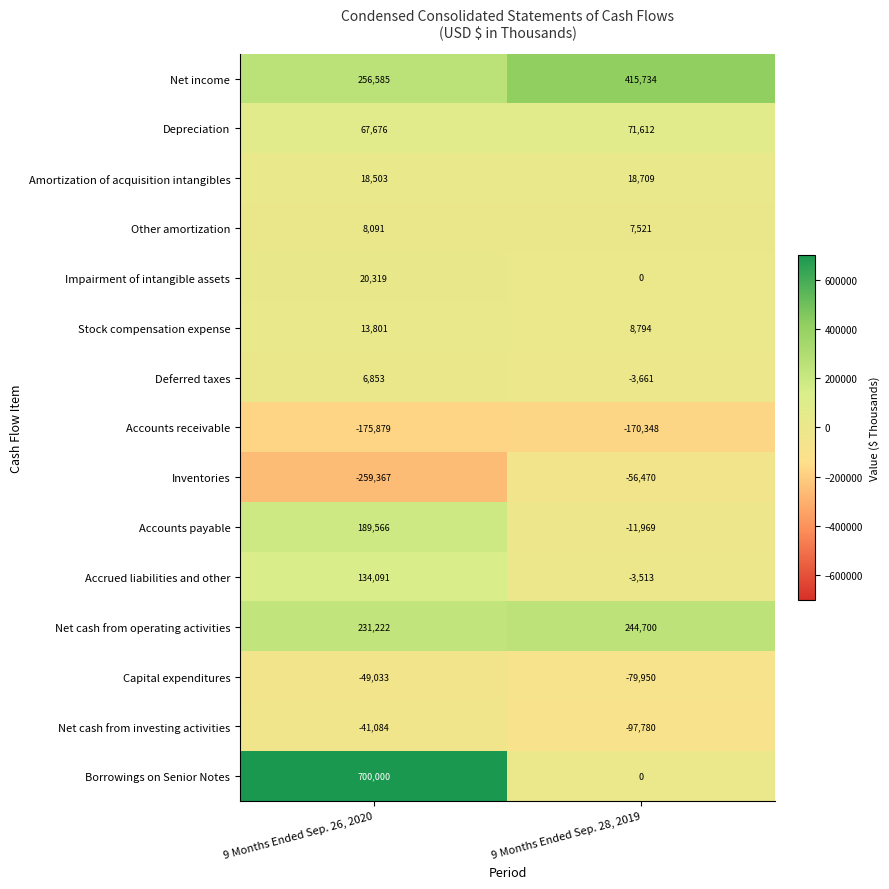

What is the minimum value for Net cash from operating activities?

231222